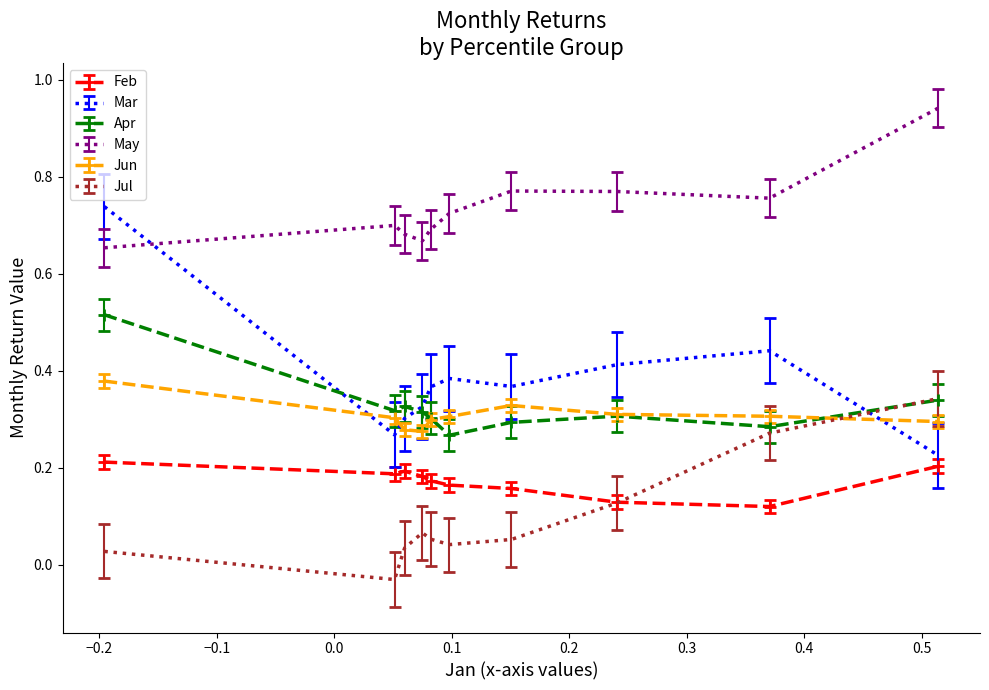

Which series has the largest total across all categories?

May